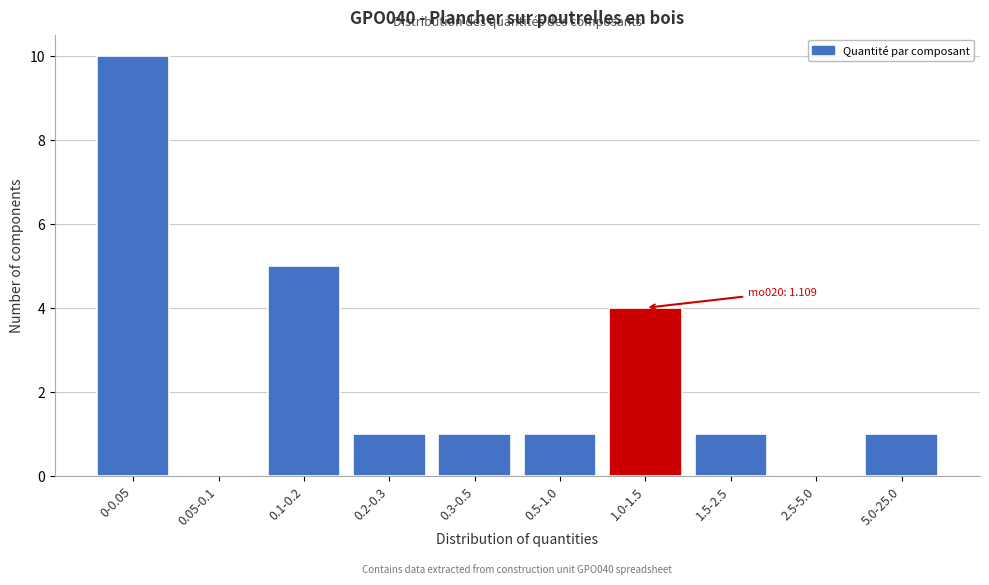

Reading left to right, transcribe all the data shown in this chart.

0-0.05=10	0.05-0.1=0	0.1-0.2=5	0.2-0.3=1	0.3-0.5=1	0.5-1.0=1	1.0-1.5=4	1.5-2.5=1	2.5-5.0=0	5.0-25.0=1